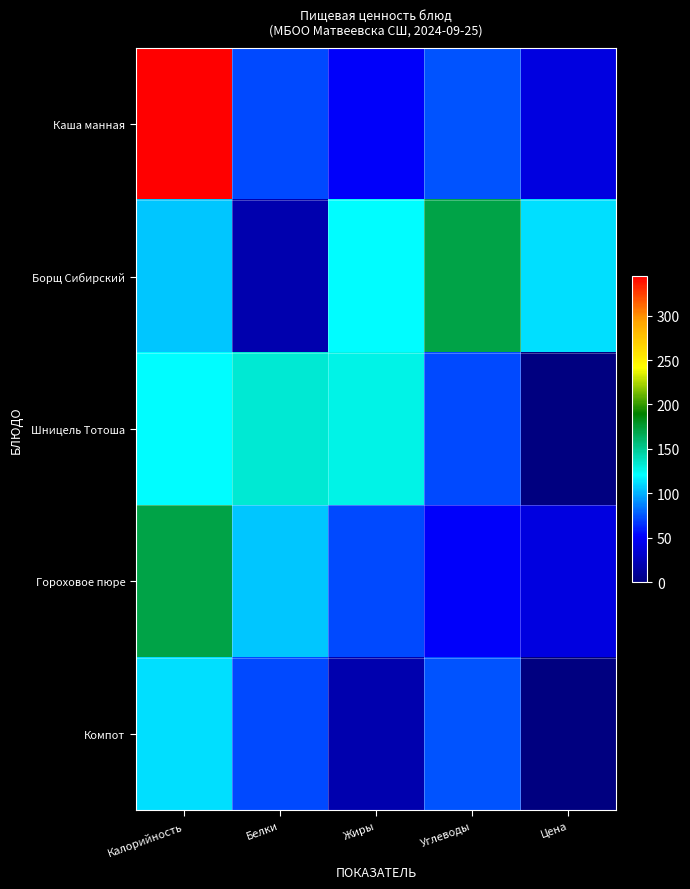

Reading right to left, what are all the values shown in this chart?

Каша манная: Цена=40	Углеводы=75	Жиры=50	Белки=72	Калорийность=345
Борщ Сибирский: Цена=113	Углеводы=170	Жиры=121	Белки=19	Калорийность=106
Шницель Тотоша: Цена=0	Углеводы=72	Жиры=127	Белки=133	Калорийность=121
Гороховое пюре: Цена=40	Углеводы=50	Жиры=72	Белки=106	Калорийность=170
Компот: Цена=0	Углеводы=75	Жиры=19	Белки=72	Калорийность=113